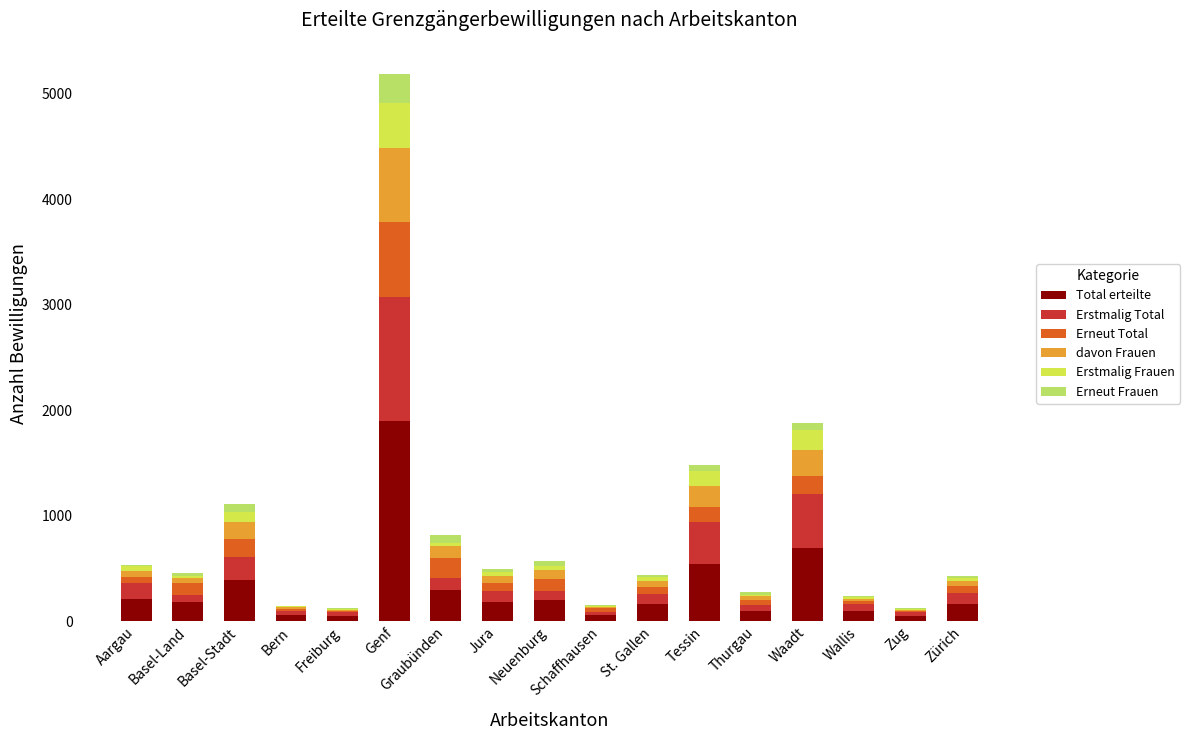

Does the chart contain stacked bars?

Yes